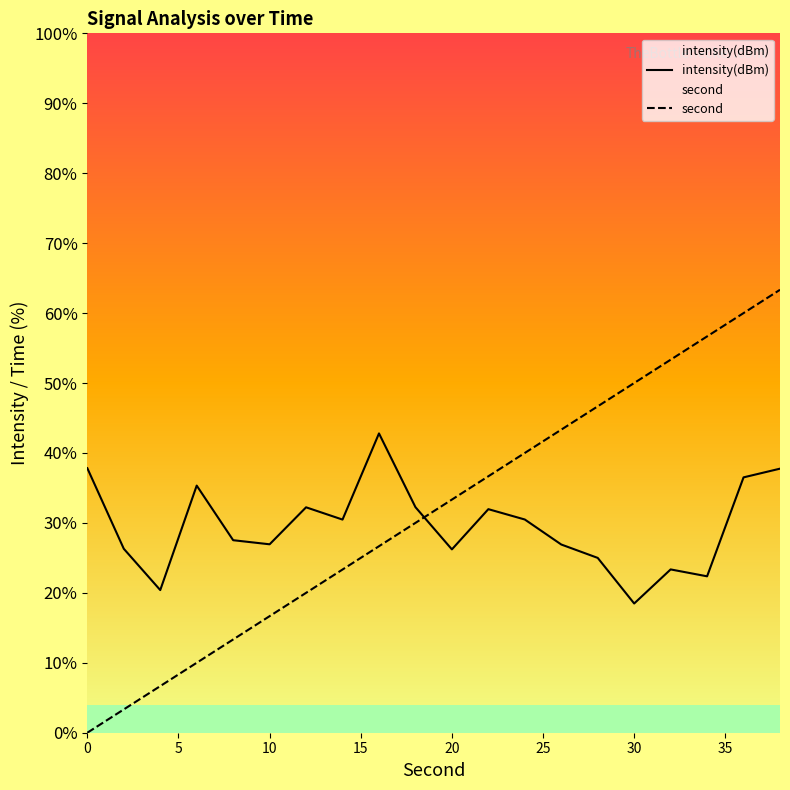

How many data points in intensity(dBm) are less than 30?

10